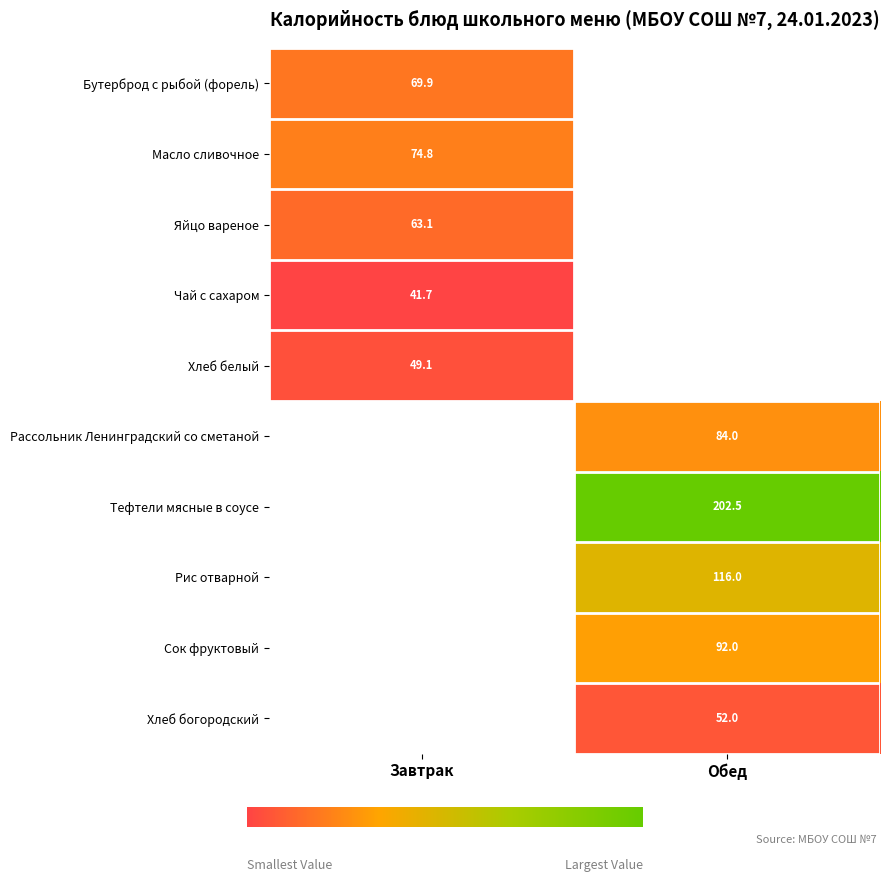

At how many categories does at least one series exceed 99?

1